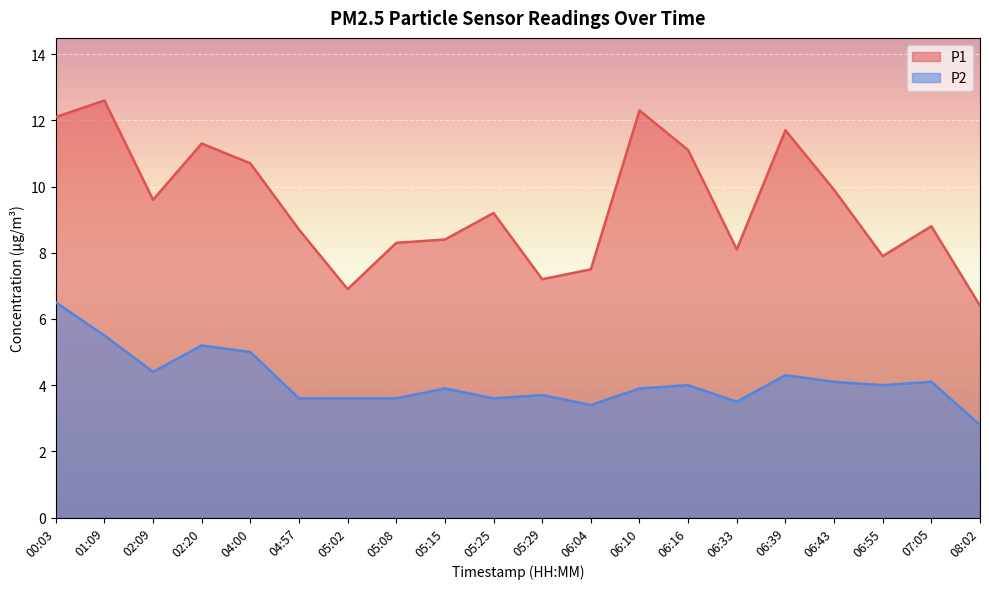

The value of P2 at 06:55 is 5.4. True or false?

False